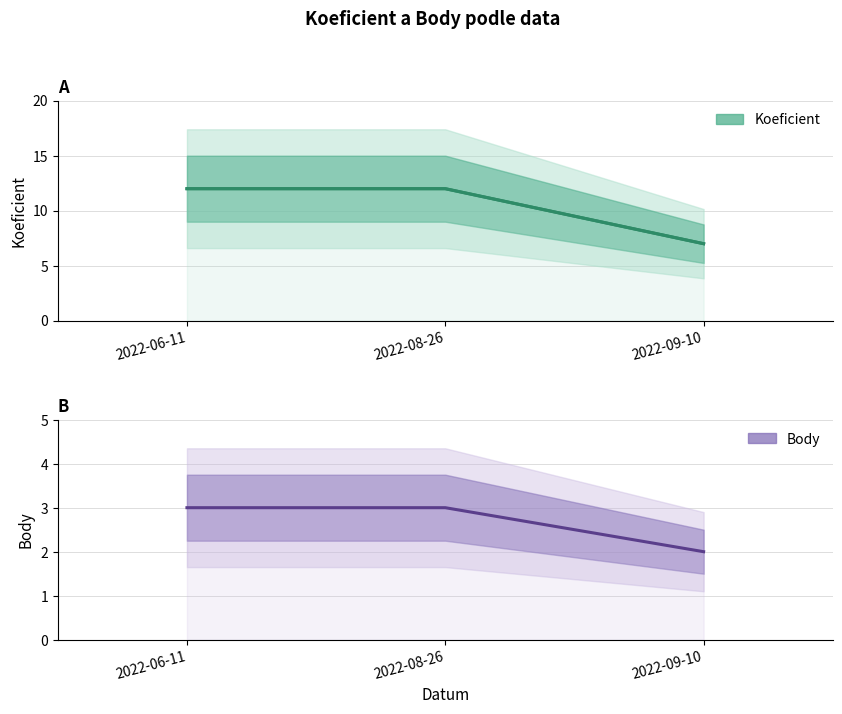

Is the value of Body at 2022-06-11 greater than the value of Koeficient at 2022-08-26?

No